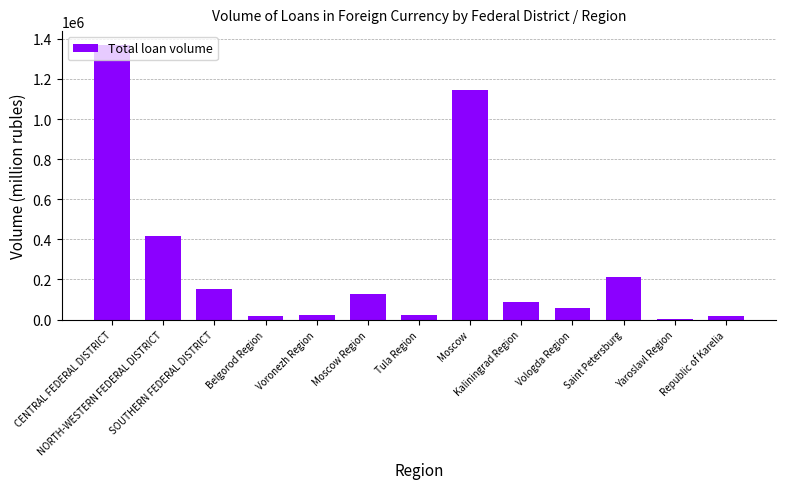

What is the sum of all values?

3650750